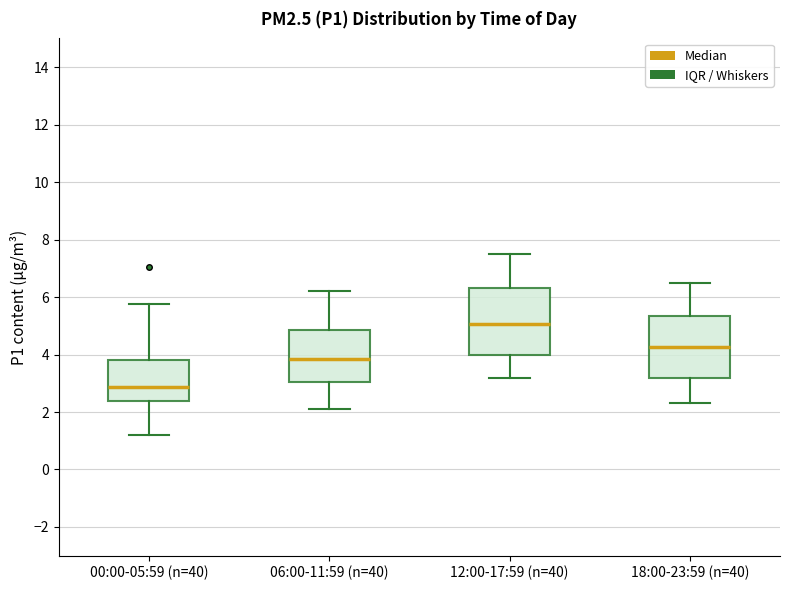

Which box is the tallest, from its lower edge to its upper edge?

12:00-17:59 (n=40)